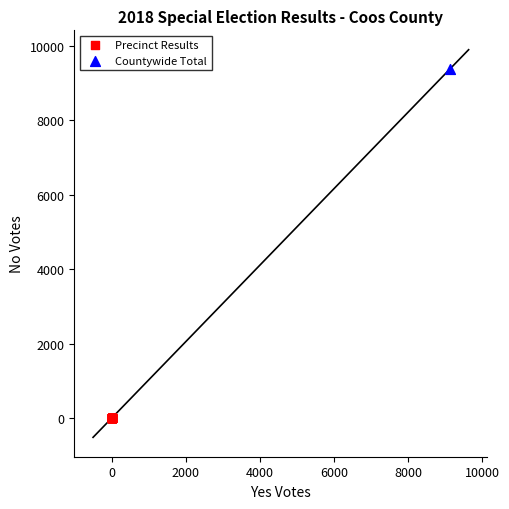

What are all the series names shown in the legend?

Precinct Results, Countywide Total